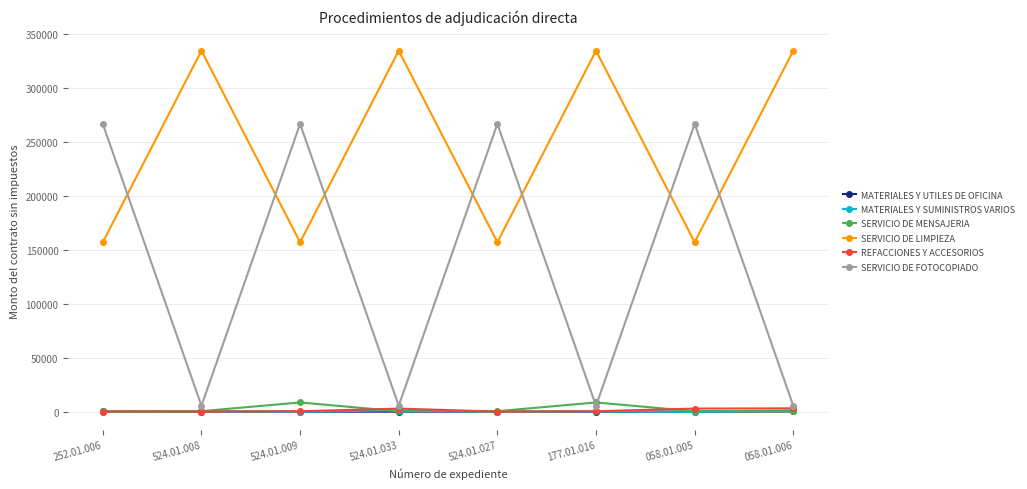

True or false: SERVICIO DE LIMPIEZA has more than 1 points higher than both neighbors.

True